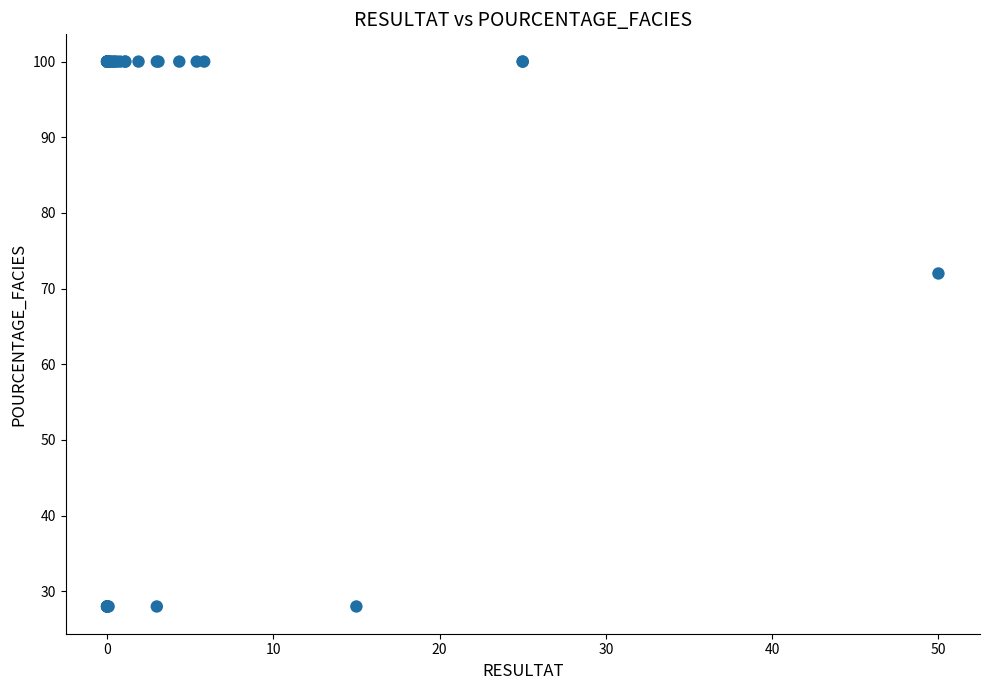

What Y value in the scatter plot is closest to 64?

72